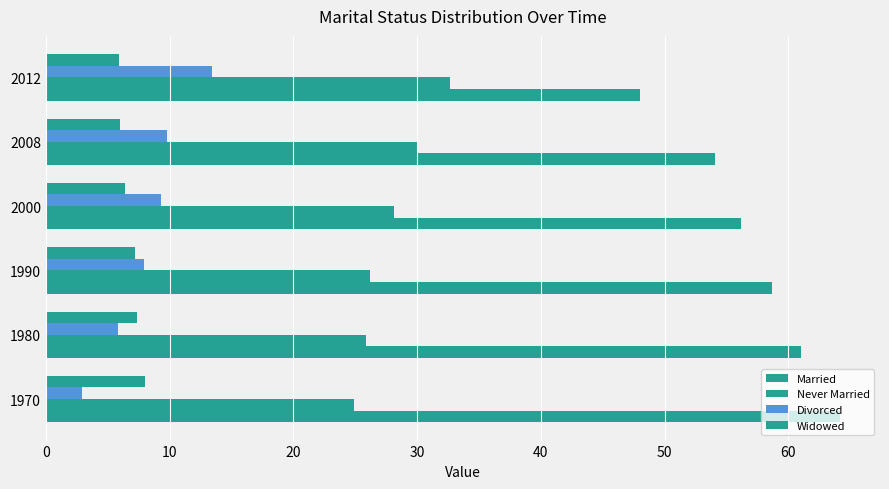

What is the sum of all Divorced values?

49.1